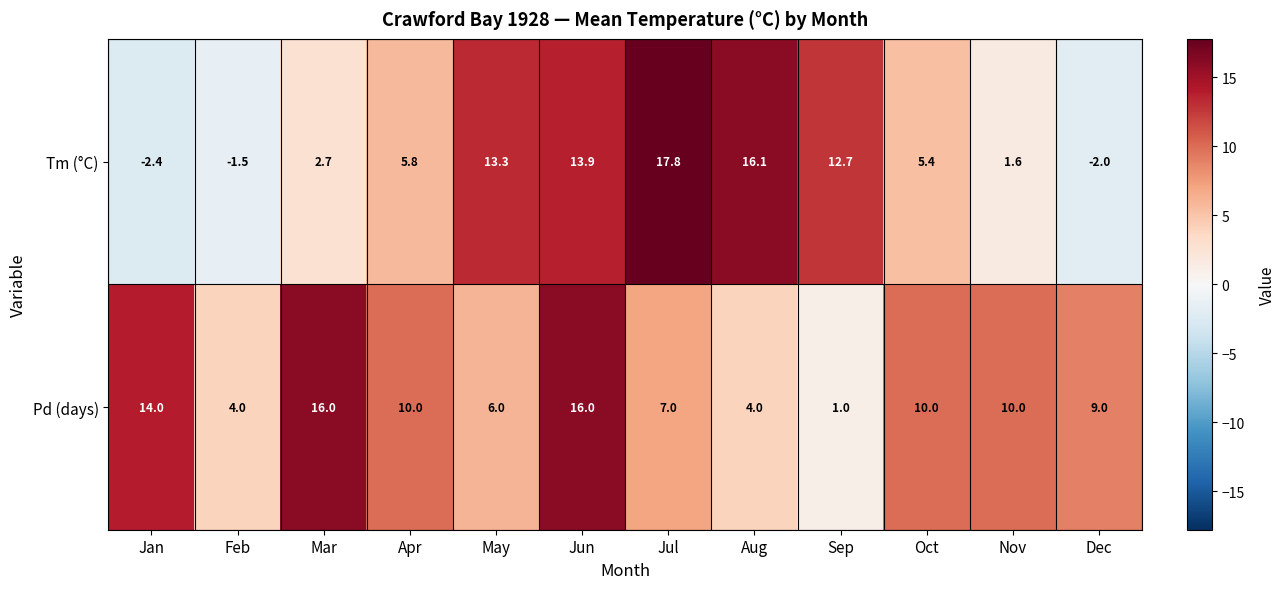

Rank the series by their maximum value, from highest to lowest.

Tm (°C), Pd (days)